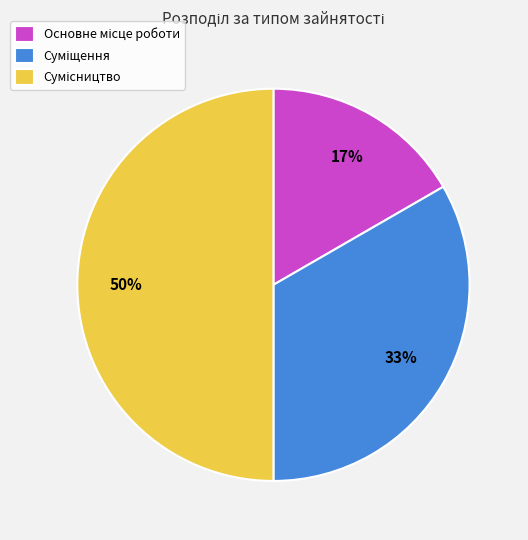

How many slices are in this pie chart?

3